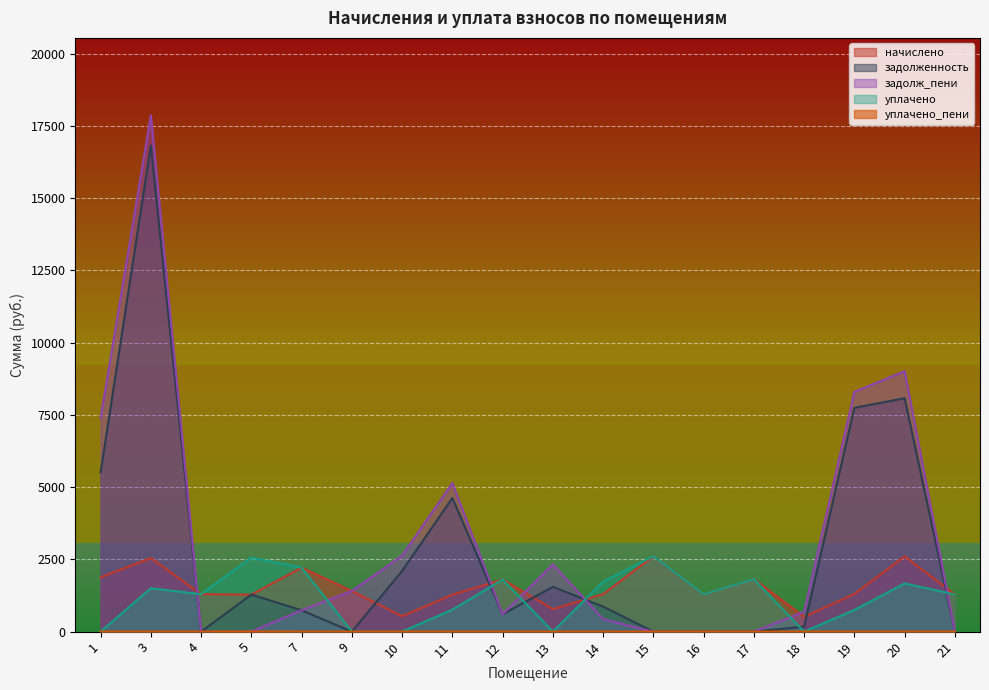

At 13, list the series in order from smallest to largest.

уплачено, уплачено_пени, начислено, задолженность, задолж_пени